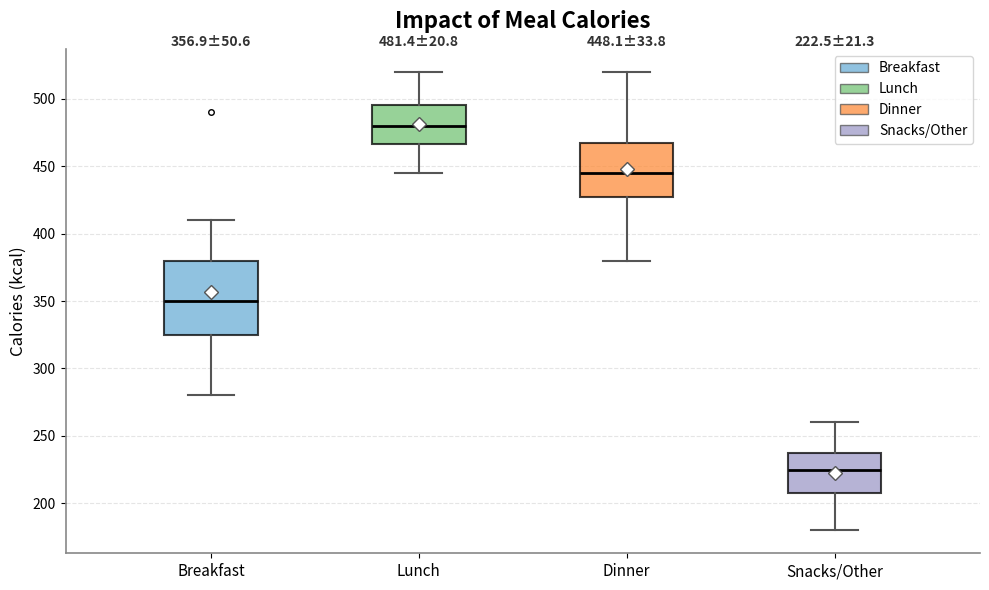

Which box is the tallest, from its lower edge to its upper edge?

Breakfast